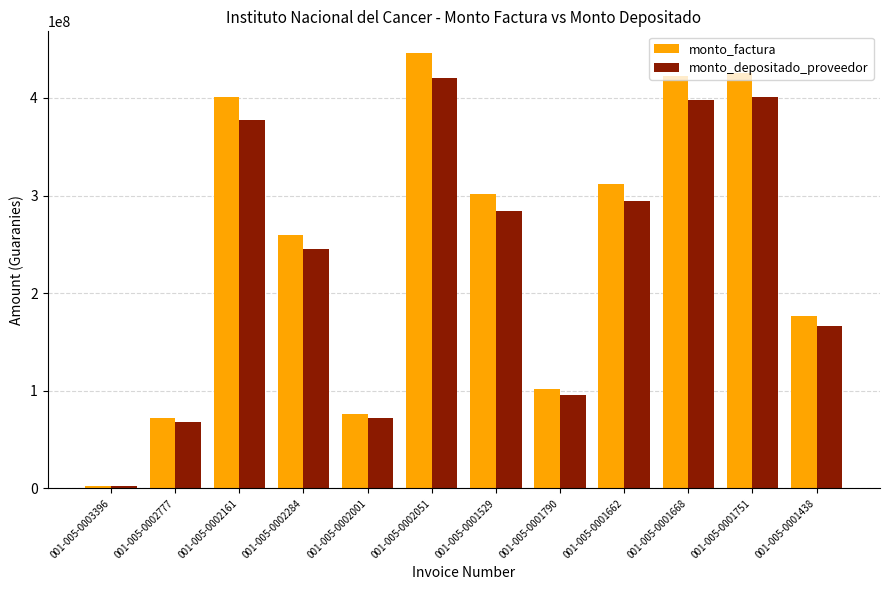

The value of monto_depositado_proveedor at 001-005-0001662 is 294088533. True or false?

True